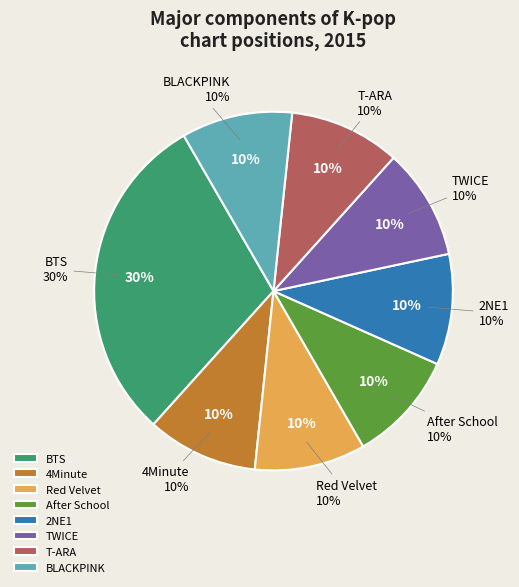

Which has a higher value, Red Velvet or 4Minute?

Red Velvet